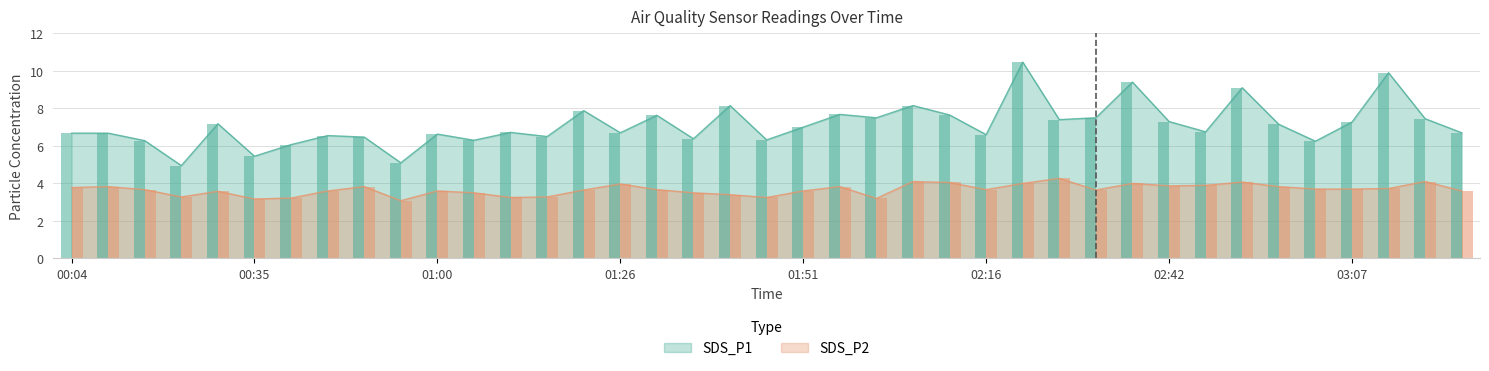

What is the difference between the highest and lowest values at 00:14?

2.6